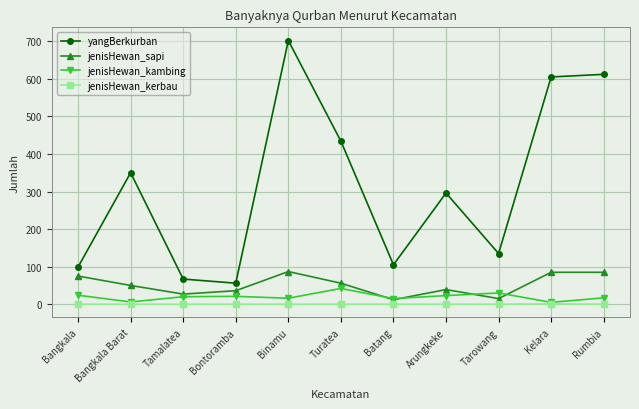

What is the maximum value for jenisHewan_sapi?

87